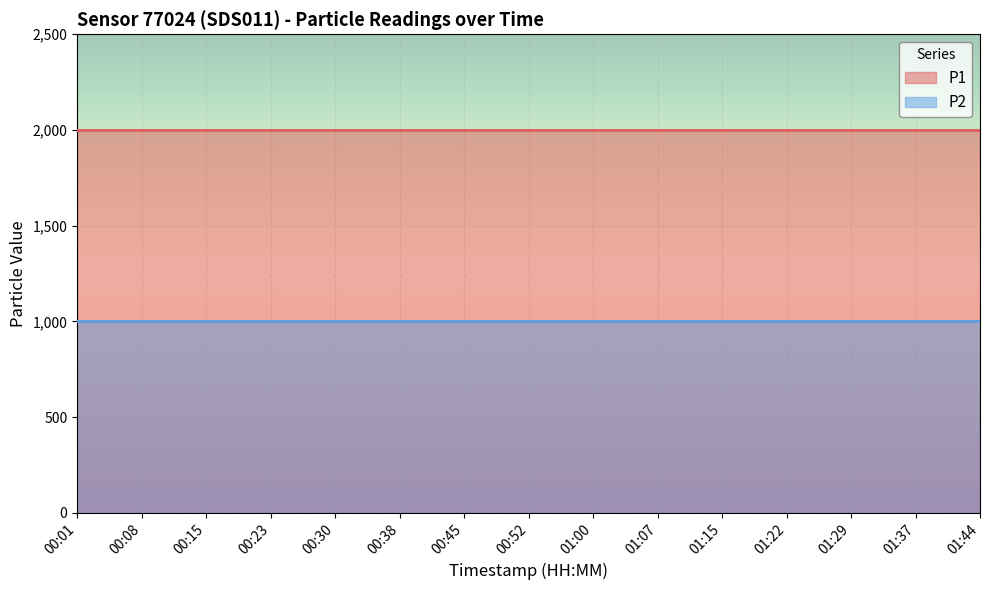

What is the sum of the P1 values at 01:44 and 00:45?

3999.8